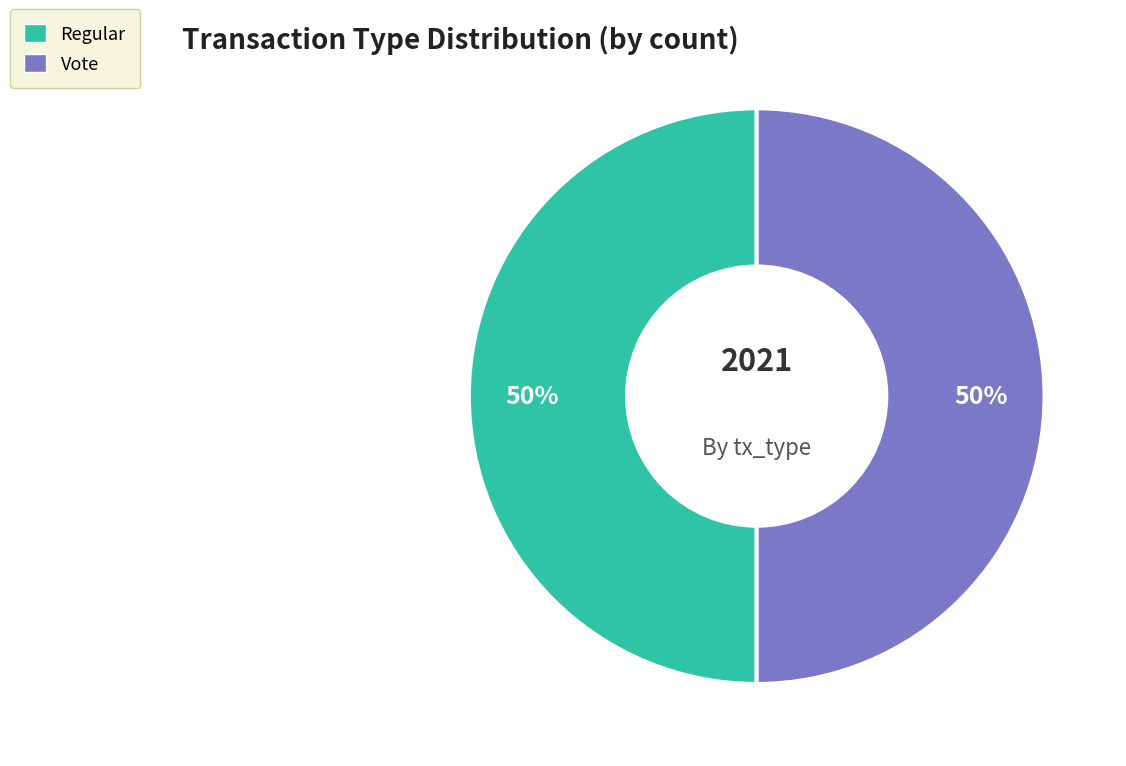

True or false: Vote accounts for 50% of the total.

True